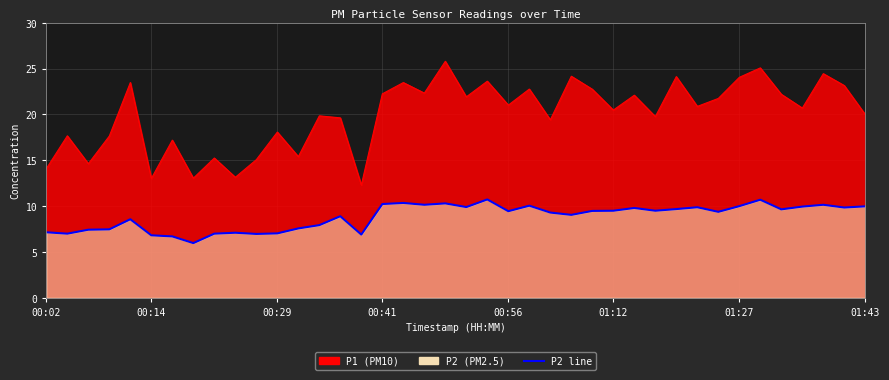

True or false: P1 and P2 cross at least once.

False